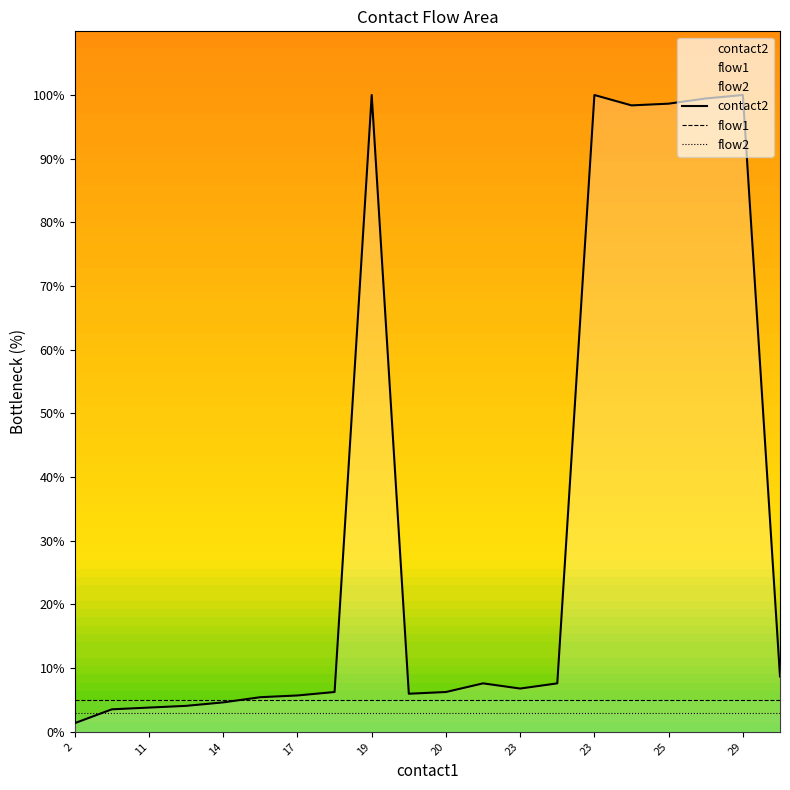

What is the minimum value for contact2?

1.4